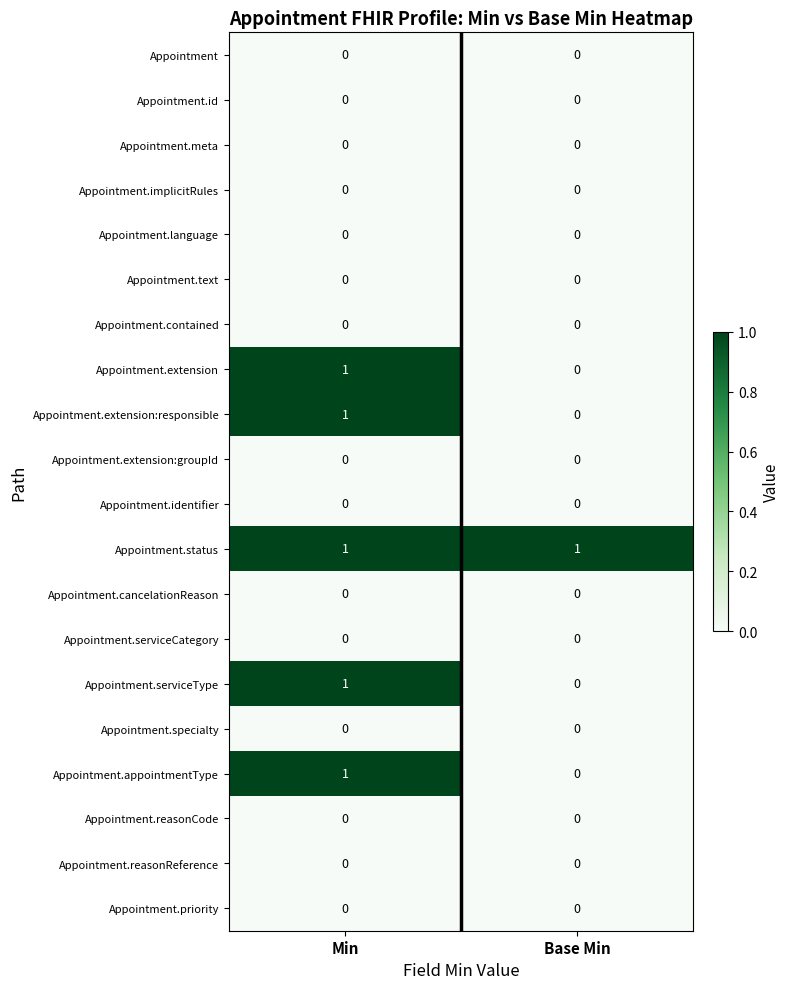

At which category is the sum across all series the highest?

Min